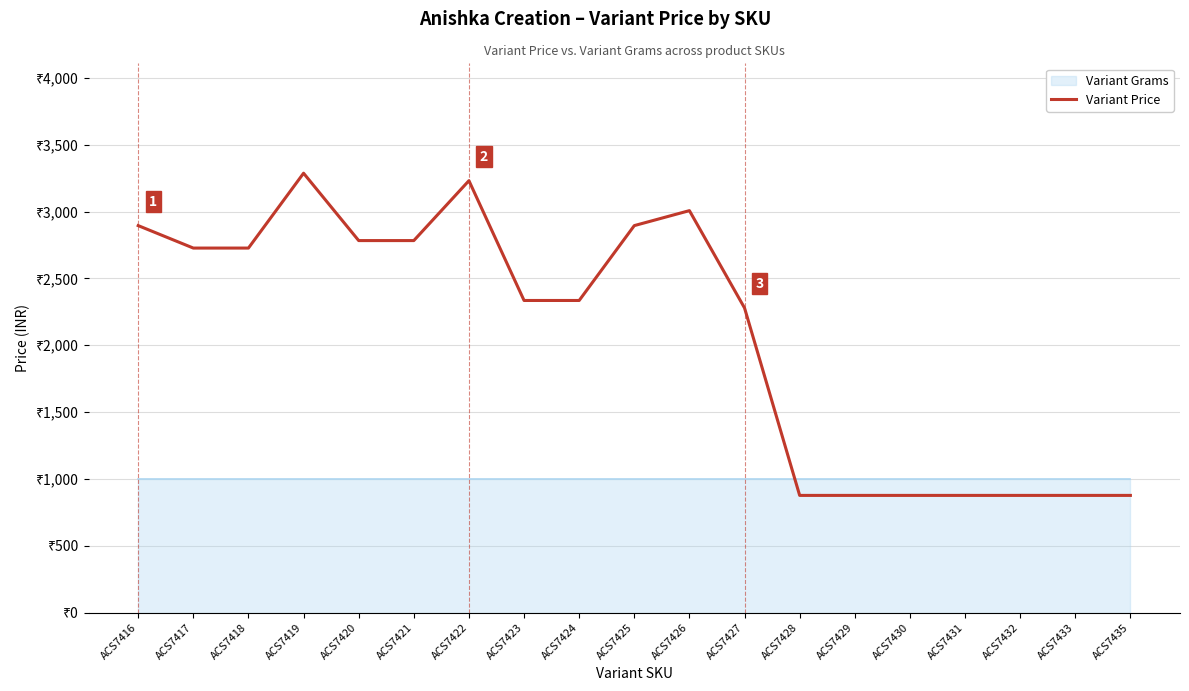

True or false: the data has more than 2 interior local peaks.

True